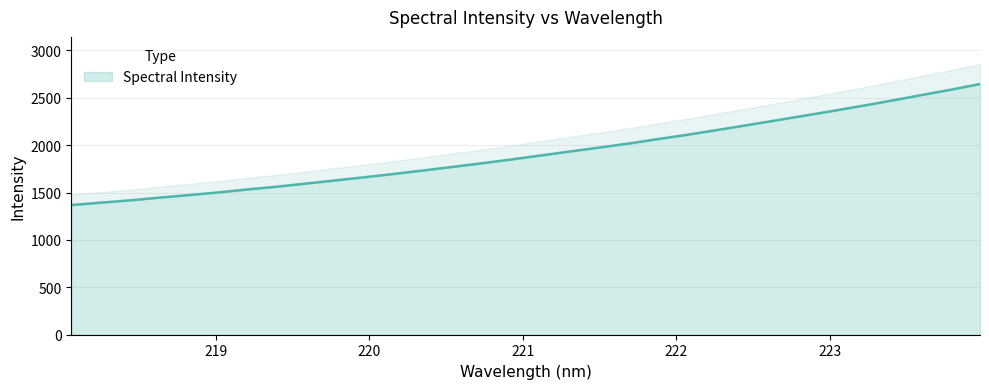

True or false: the data has more than 0 interior local peaks.

False